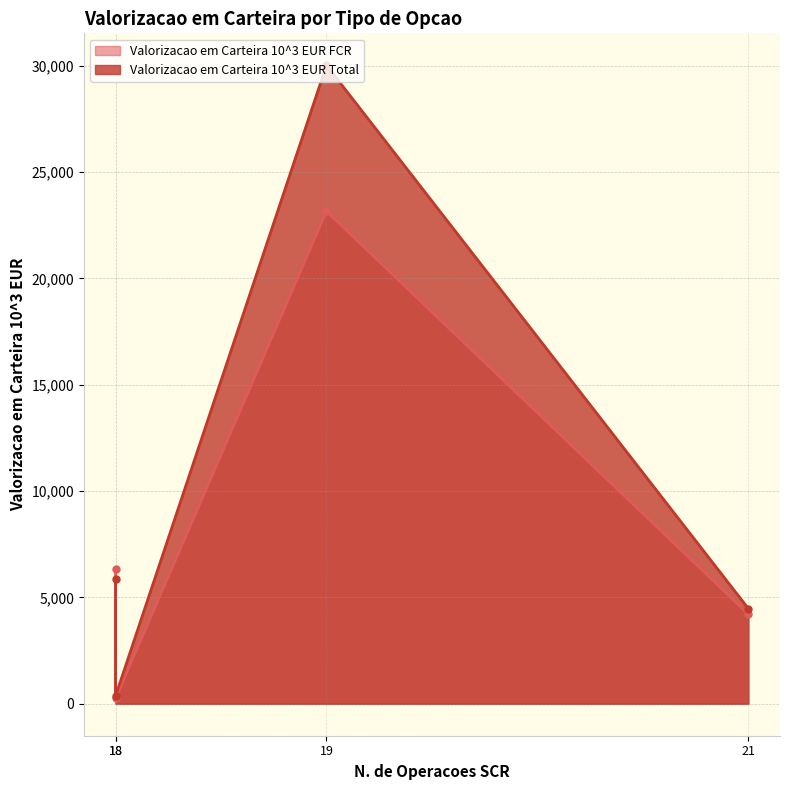

Rank the series by their average value, from highest to lowest.

Valorizacao em Carteira 10^3 EUR Total, Valorizacao em Carteira 10^3 EUR FCR